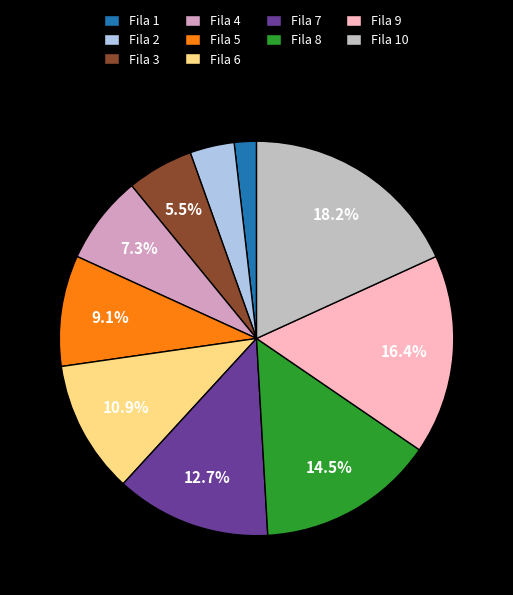

Count the number of slices in the pie.

10